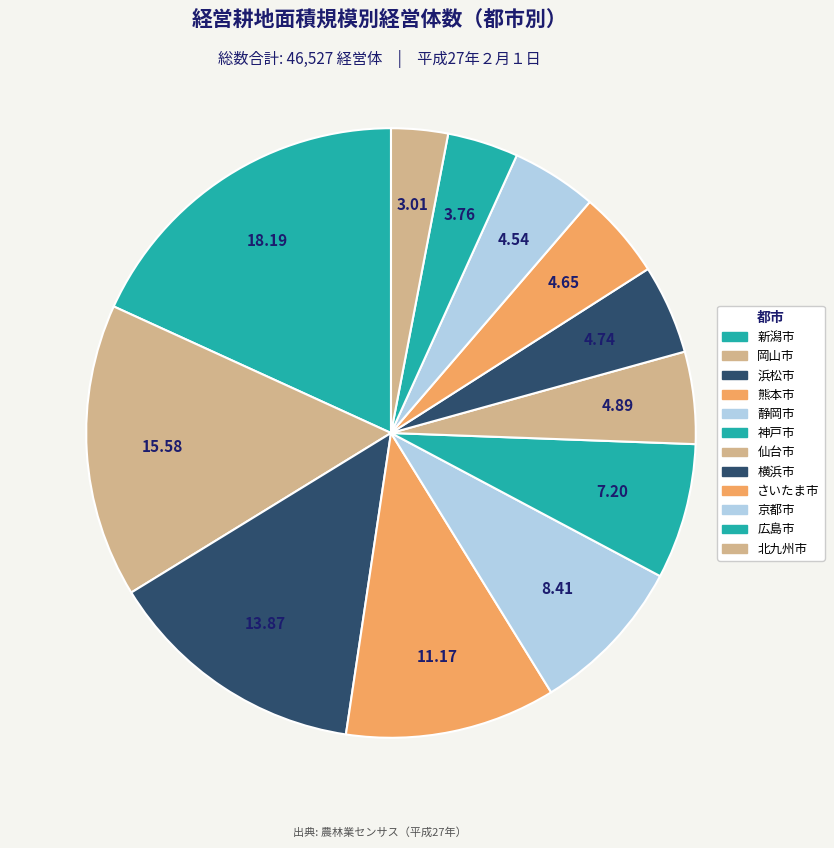

How many segments does this pie chart have?

12